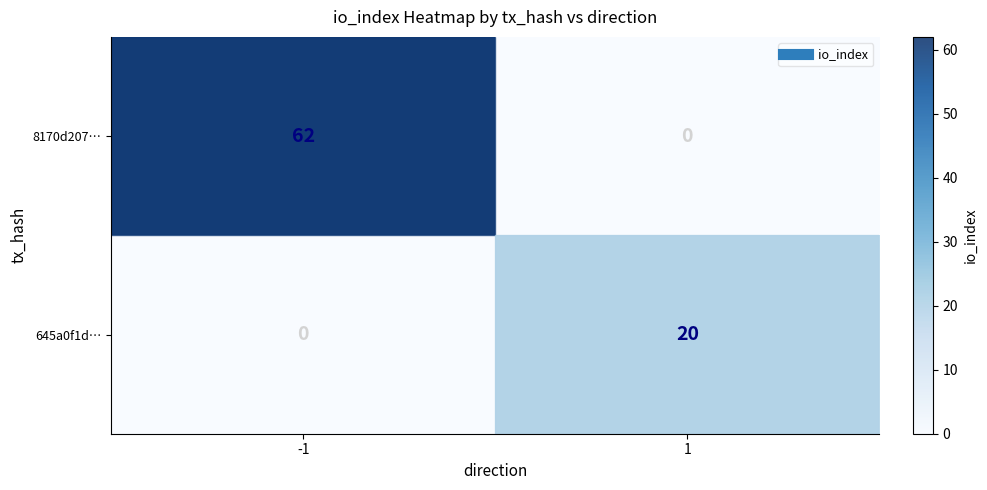

Rank the series by their maximum value, from highest to lowest.

8170d207…, 645a0f1d…